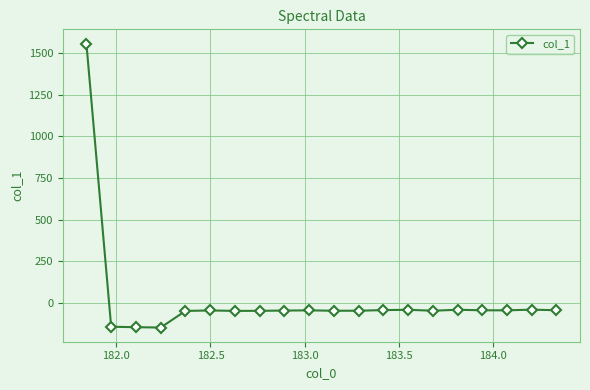

What is the value of the 6th point from the left?

-47.1